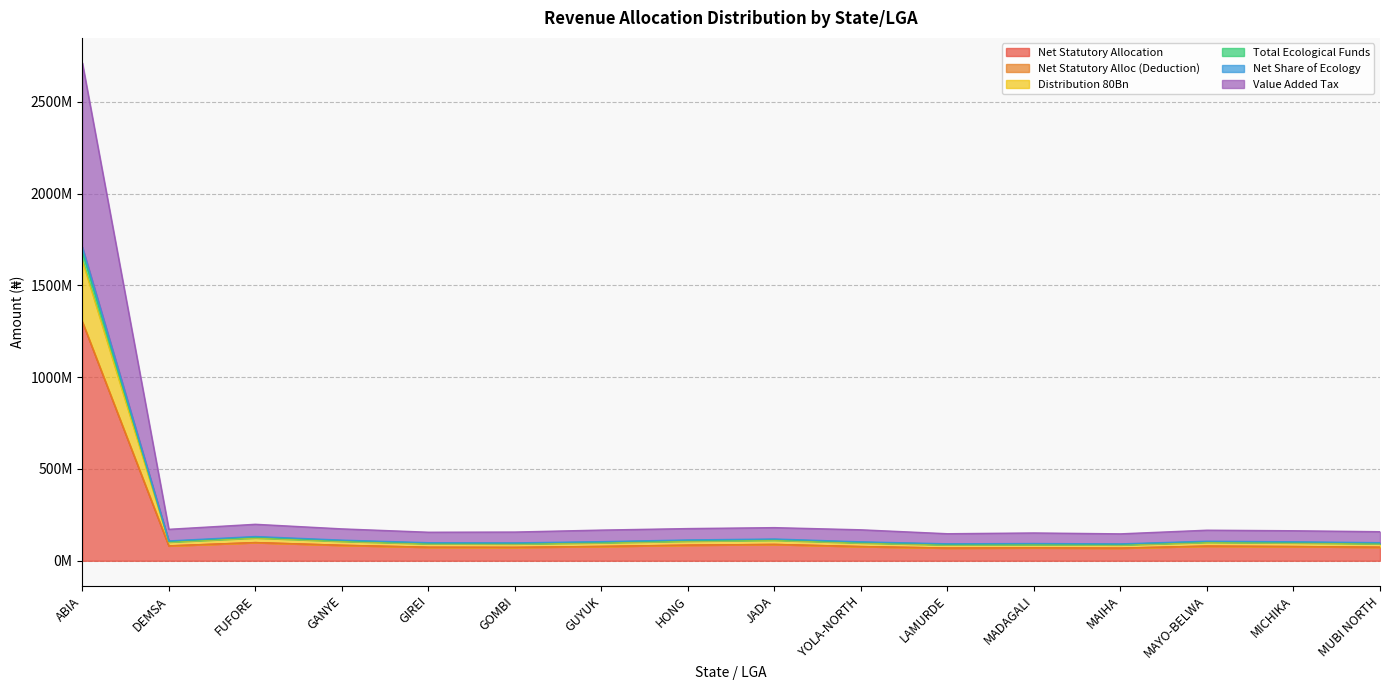

True or false: Net Share of Ecology has a value of 153706365.7 at GOMBI.

False